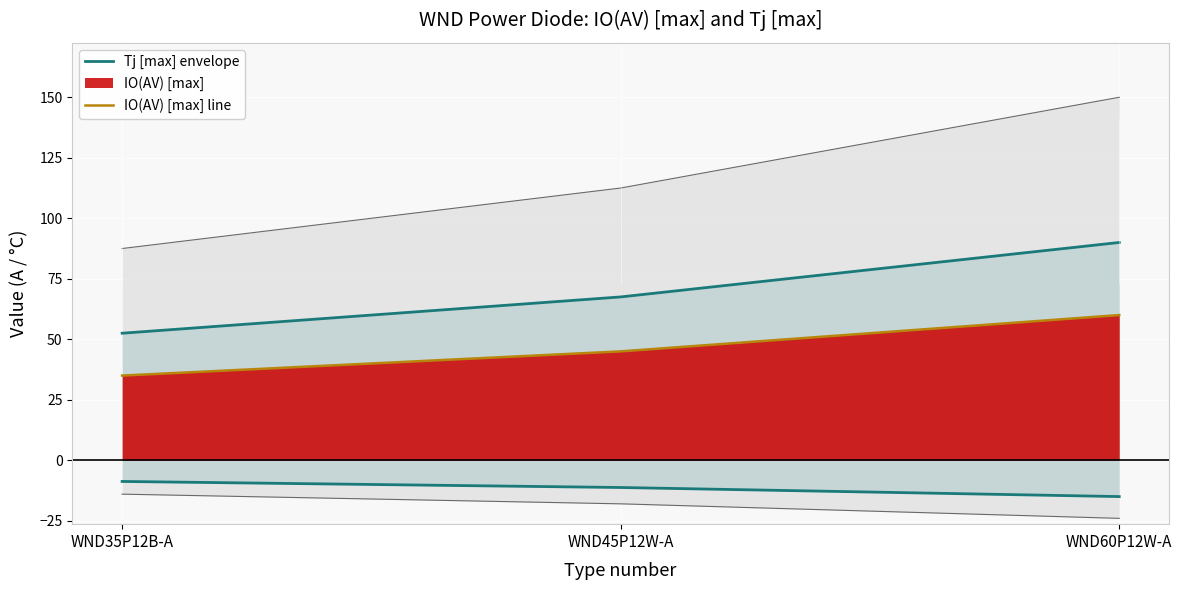

Reading right to left, transcribe all the data shown in this chart.

Tj [max] envelope: WND60P12W-A=90.0	WND45P12W-A=67.5	WND35P12B-A=52.5
IO(AV) [max] line: WND60P12W-A=60.0	WND45P12W-A=45.0	WND35P12B-A=35.0